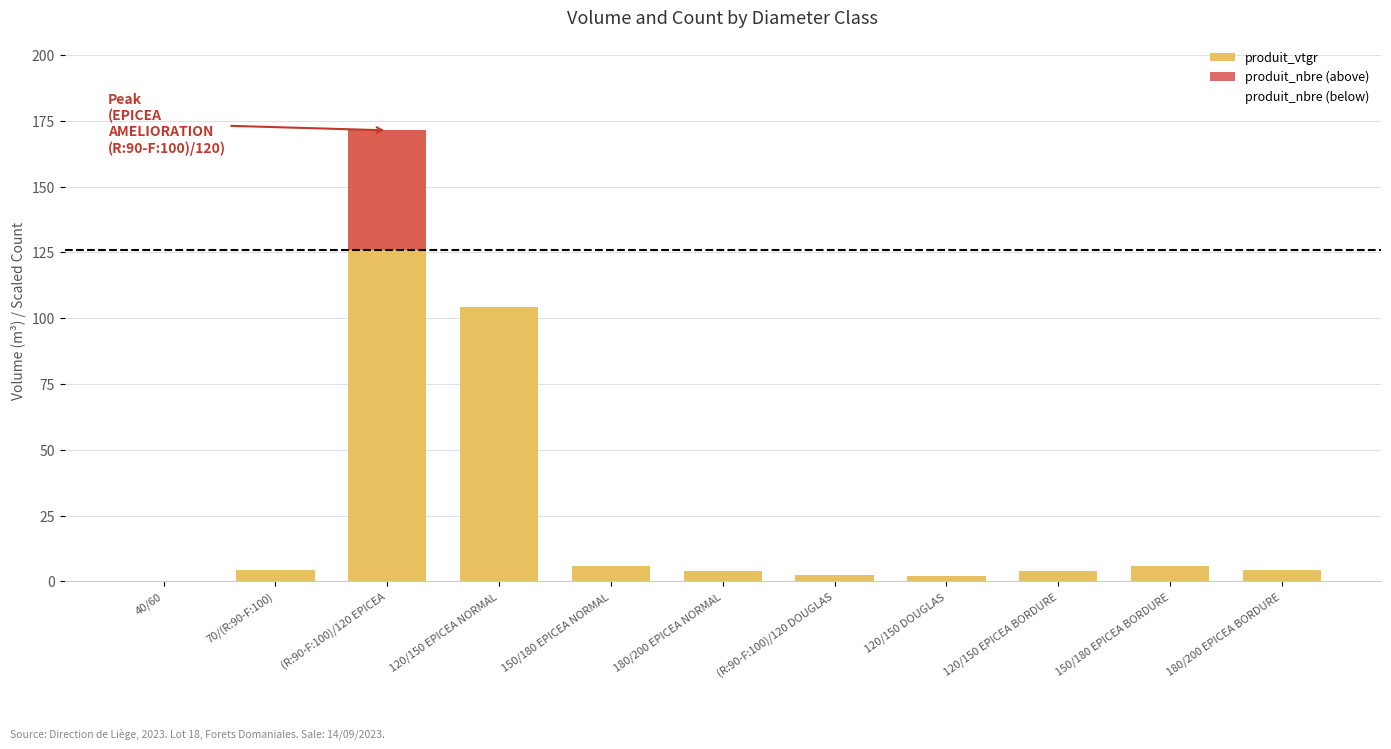

Reading left to right, extract all data points from this chart.

produit_vtgr: 0.2	4.4	171.4	104.2	5.7	3.8	2.2	2.0	4.0	5.7	4.2
produit_nbre (above): 0.0	0.0	45.4	0.0	0.0	0.0	0.0	0.0	0.0	0.0	0.0
produit_nbre (below): 1.3	7.6	126.0	69.3	2.5	1.3	2.5	1.3	2.5	2.5	1.3